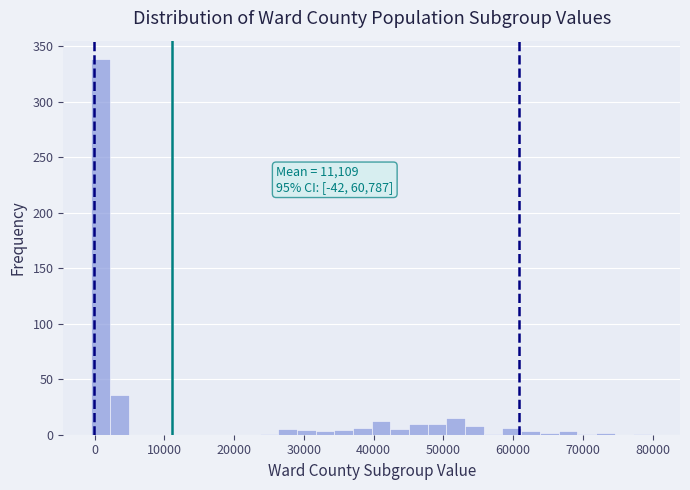

Read against the x-axis, roughly where is the centre of the tallest bar?

1000